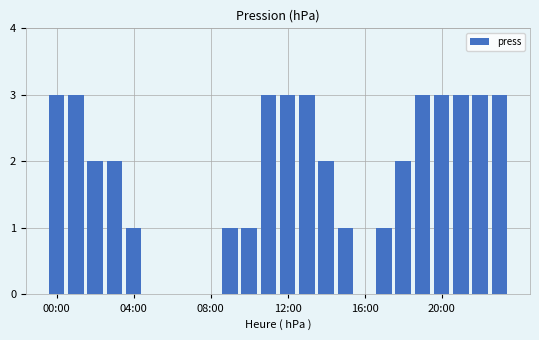

Count the number of categories in the chart.

24